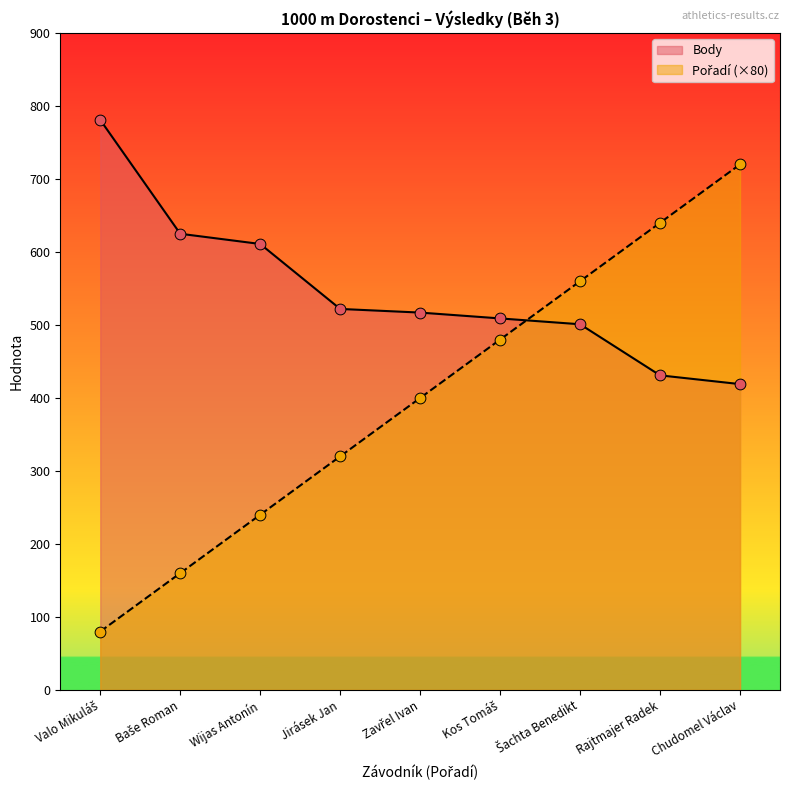

Which series reaches the minimum Y coordinate?

Pořadí